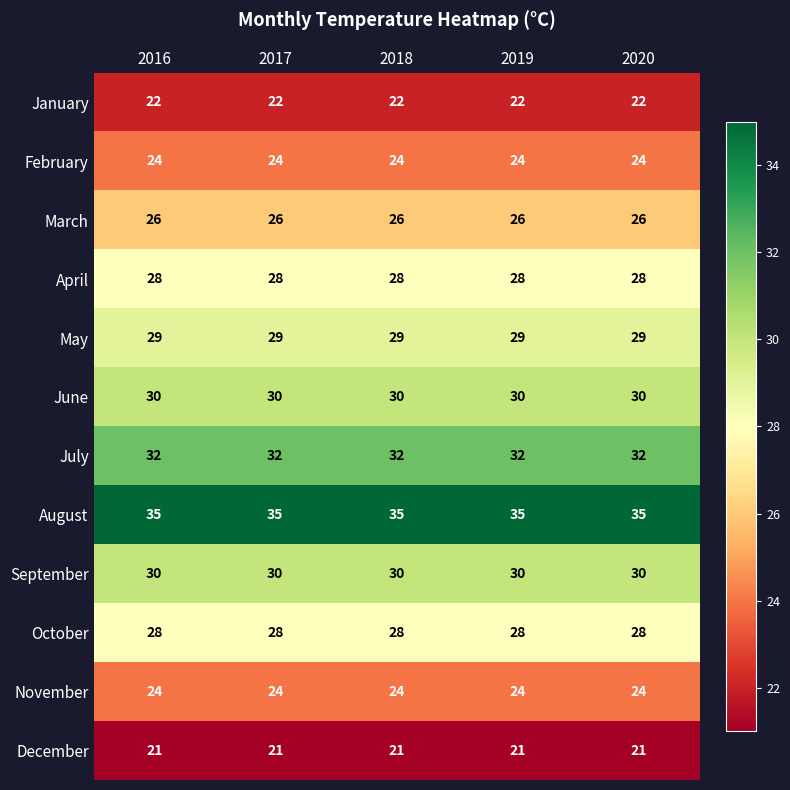

What is the difference between the highest and lowest values at 2017?

14